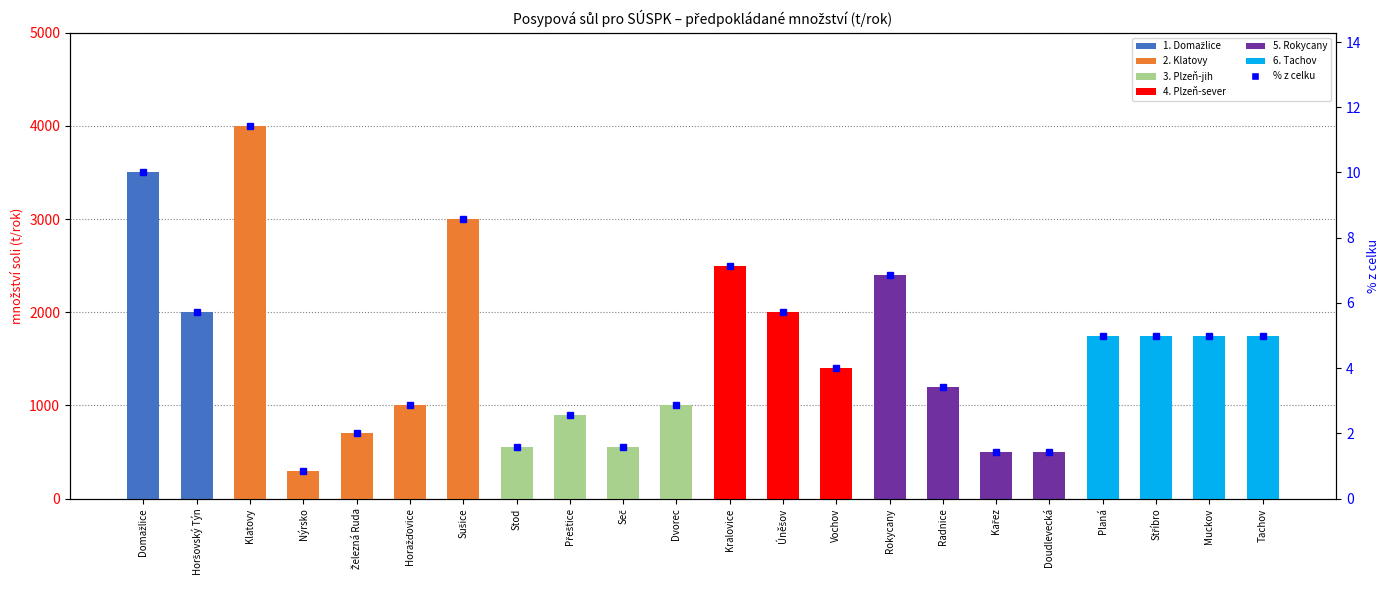

Is the value of % z celku at Kralovice greater than the value of množství soli (t/rok) at Vochov?

No